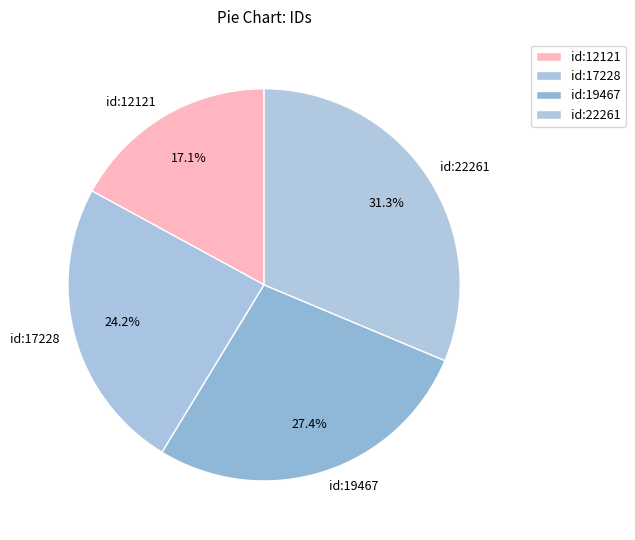

Which category has the smallest portion of the pie?

id:12121